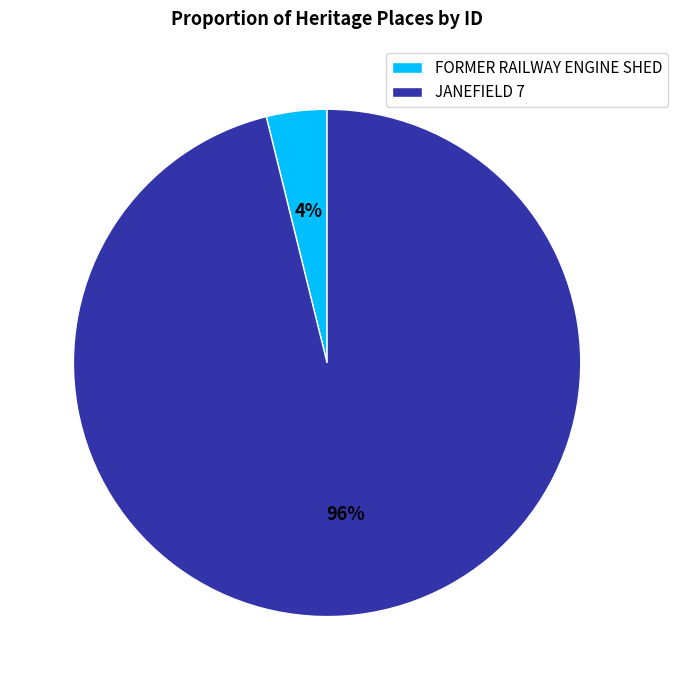

Which slice is the smallest?

FORMER RAILWAY ENGINE SHED